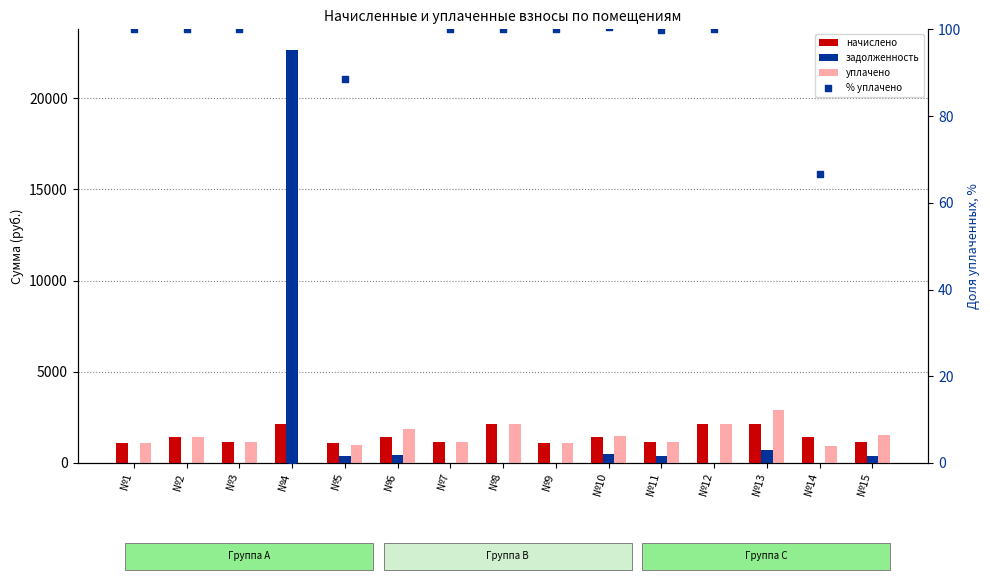

Is the value of задолженность at №2 greater than the value of % уплачено at №4?

No